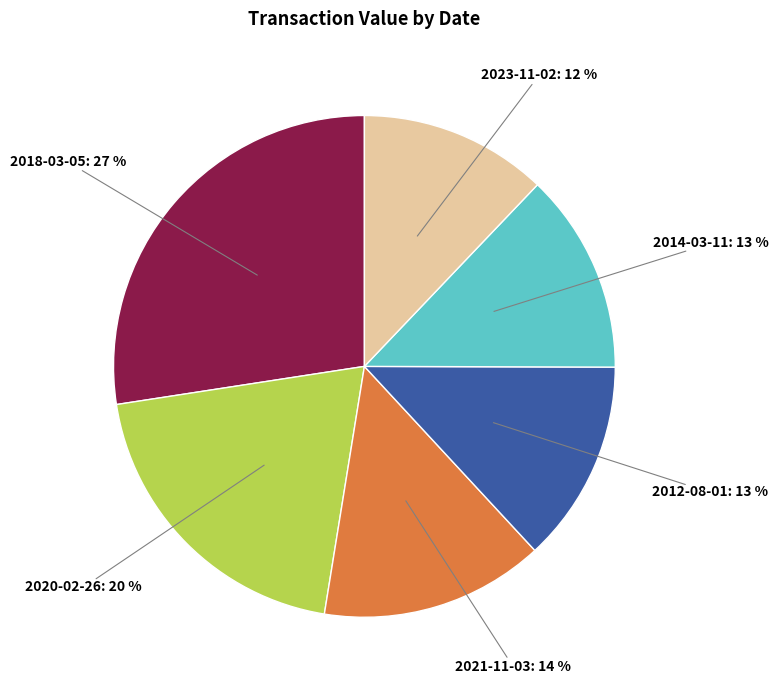

How many slices are in this pie chart?

6